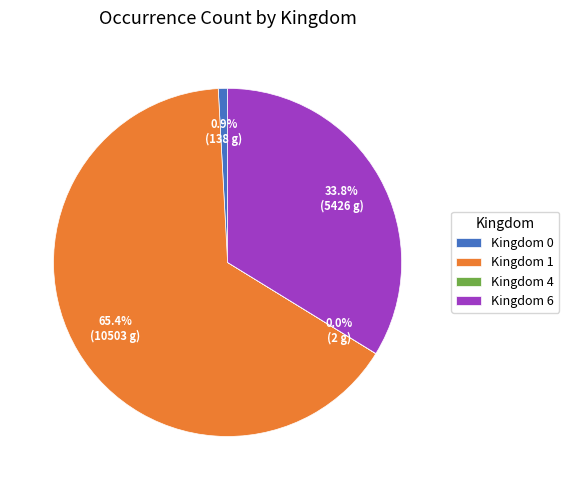

What portion of the pie excludes Kingdom 0?

99.1%